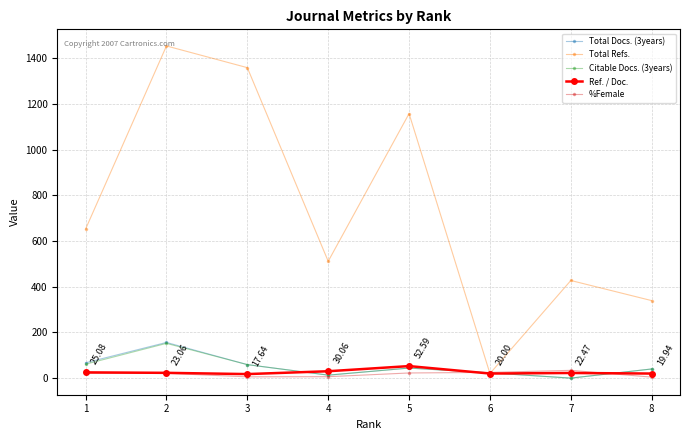

Is the value of Total Docs. (3years) at 8 greater than the value of Total Refs. at 7?

No